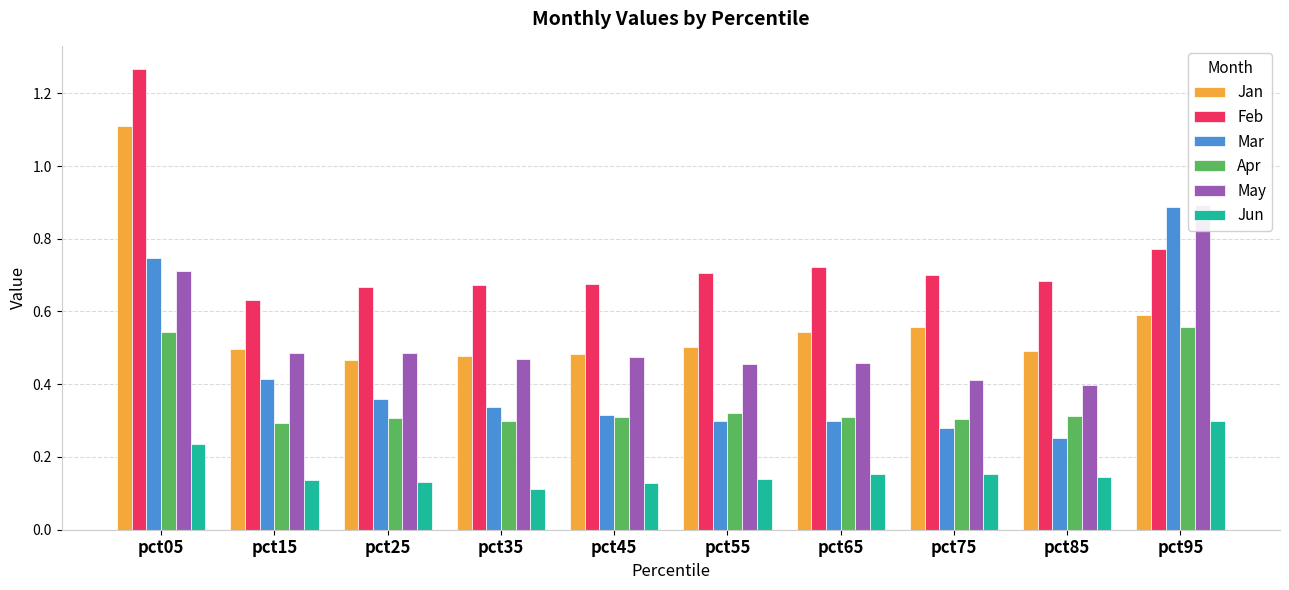

What is the difference between the maximum and second lowest values in the Jan series?

0.6